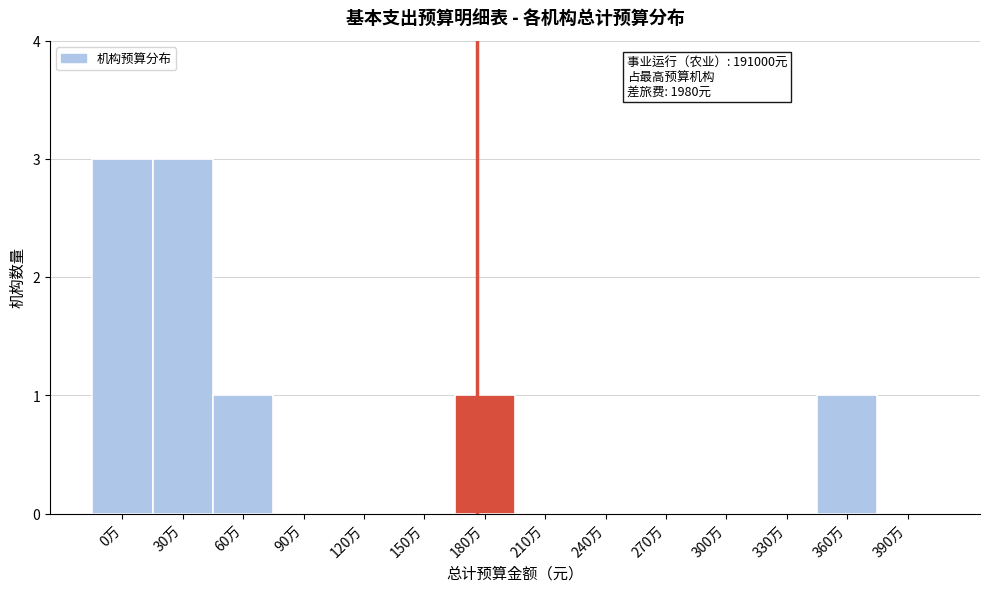

Reading left to right, list all the values displayed in this chart.

0万=3	30万=3	60万=1	90万=0	120万=0	150万=0	180万=1	210万=0	240万=0	270万=0	300万=0	330万=0	360万=1	390万=0